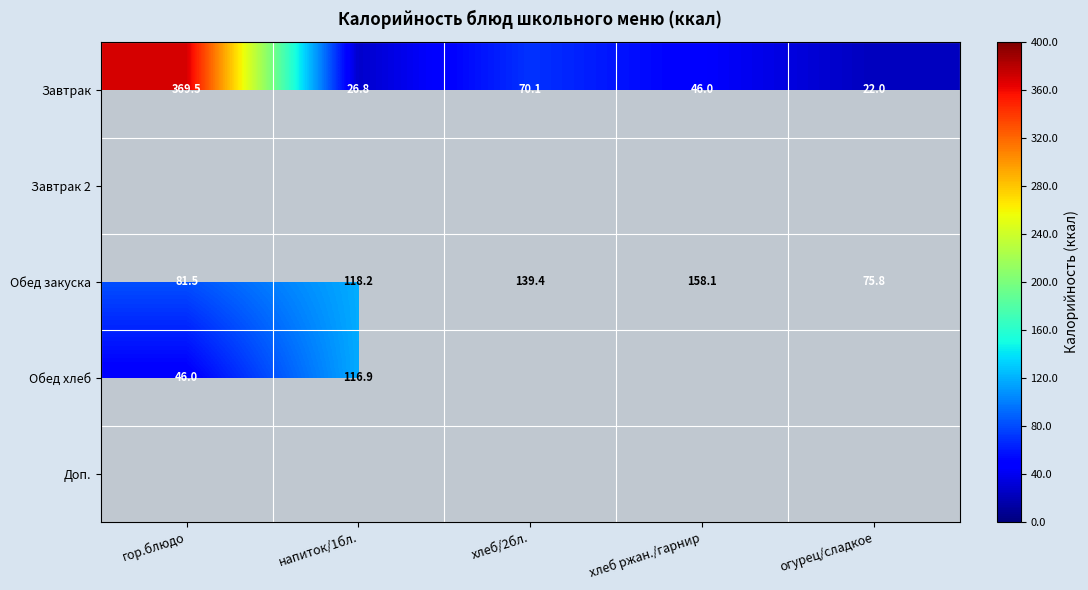

True or false: Завтрак has a value of 46.0 at хлеб ржан./гарнир.

True